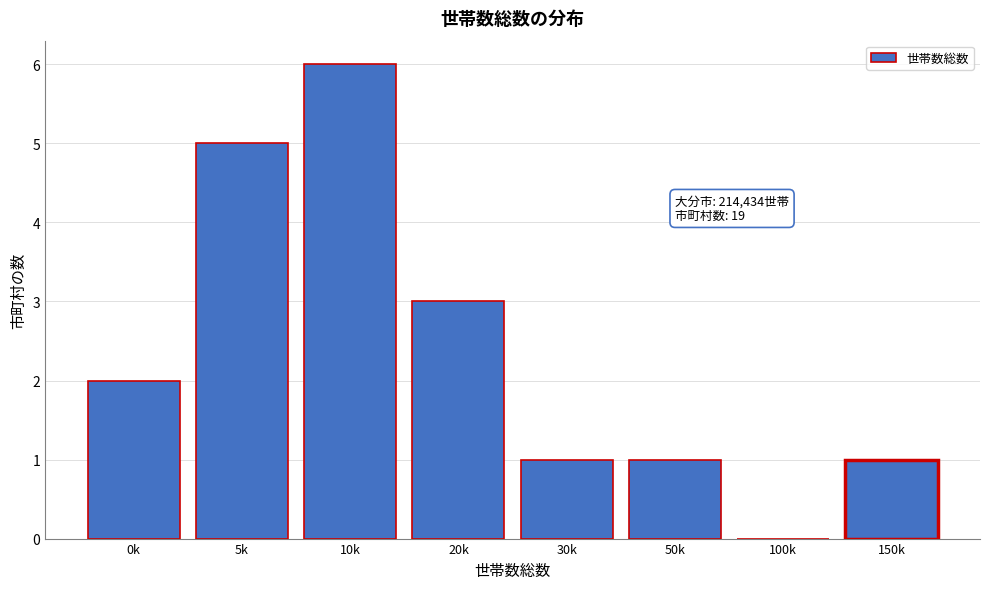

Reading left to right, what are all the values shown in this chart?

0k=2	5k=5	10k=6	20k=3	30k=1	50k=1	100k=0	150k=1